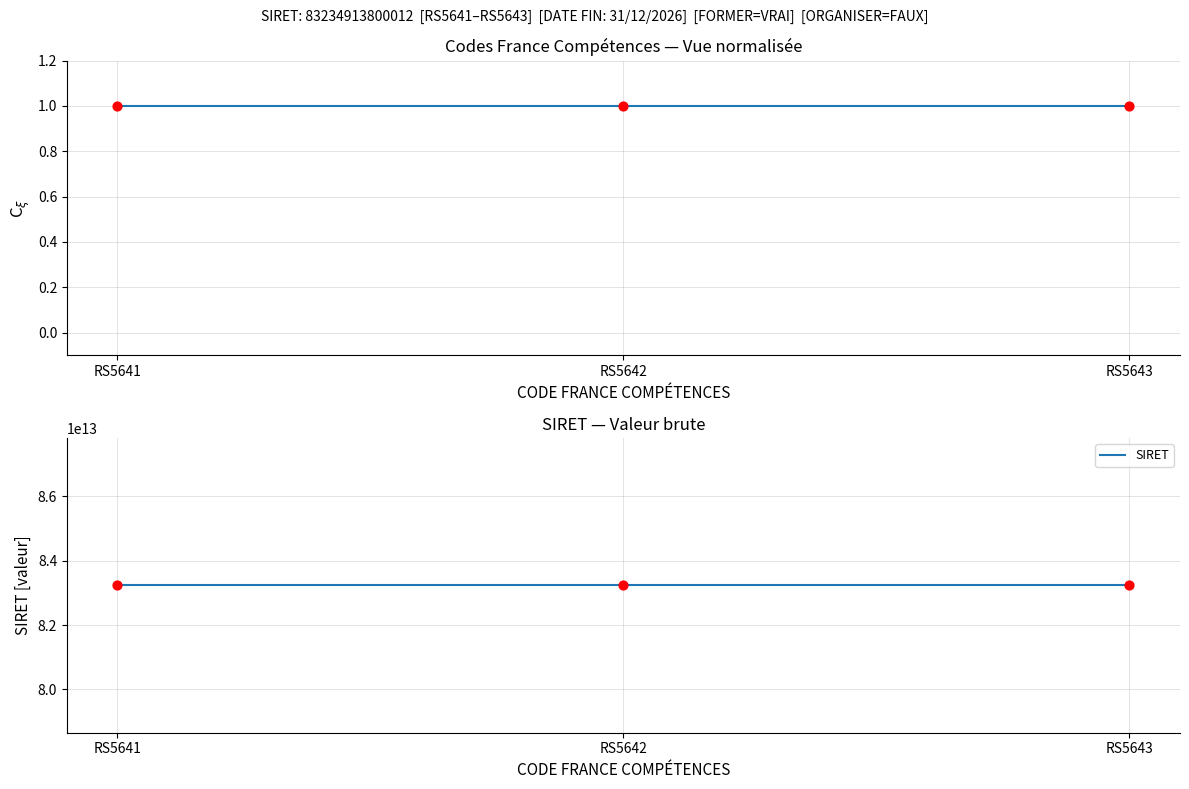

Which series reaches the maximum Y coordinate?

SIRET